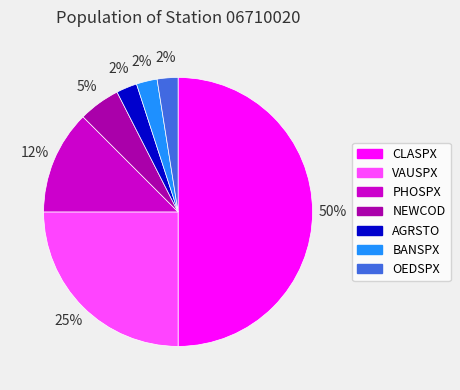

The AGRSTO slice represents 2% of the pie. True or false?

True